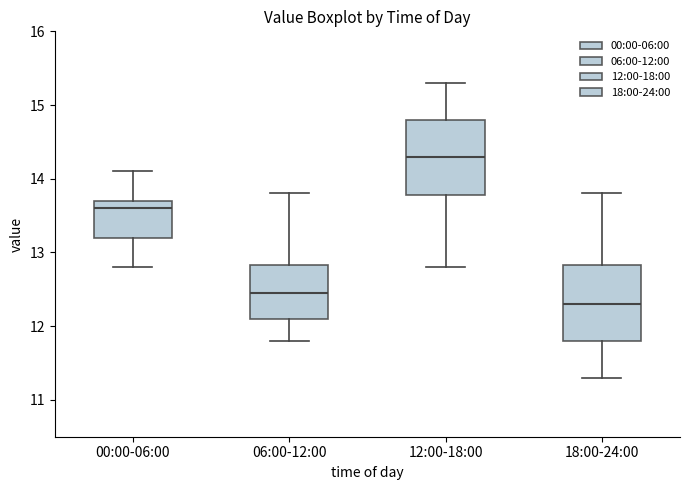

Reading left to right, transcribe this box plot: for each box, give where its median line is, the range the box spans, and where its two whiskers end, as read against the y-axis. The values are not printed on the chart, so give them approximately, as read against the axis.

00:00-06:00: median 13.6, box 13.2 to 13.7, whiskers 12.8 to 14.1
06:00-12:00: median 12.5, box 12.1 to 12.8, whiskers 11.8 to 13.8
12:00-18:00: median 14.3, box 13.8 to 14.8, whiskers 12.8 to 15.3
18:00-24:00: median 12.3, box 11.8 to 12.8, whiskers 11.3 to 13.8